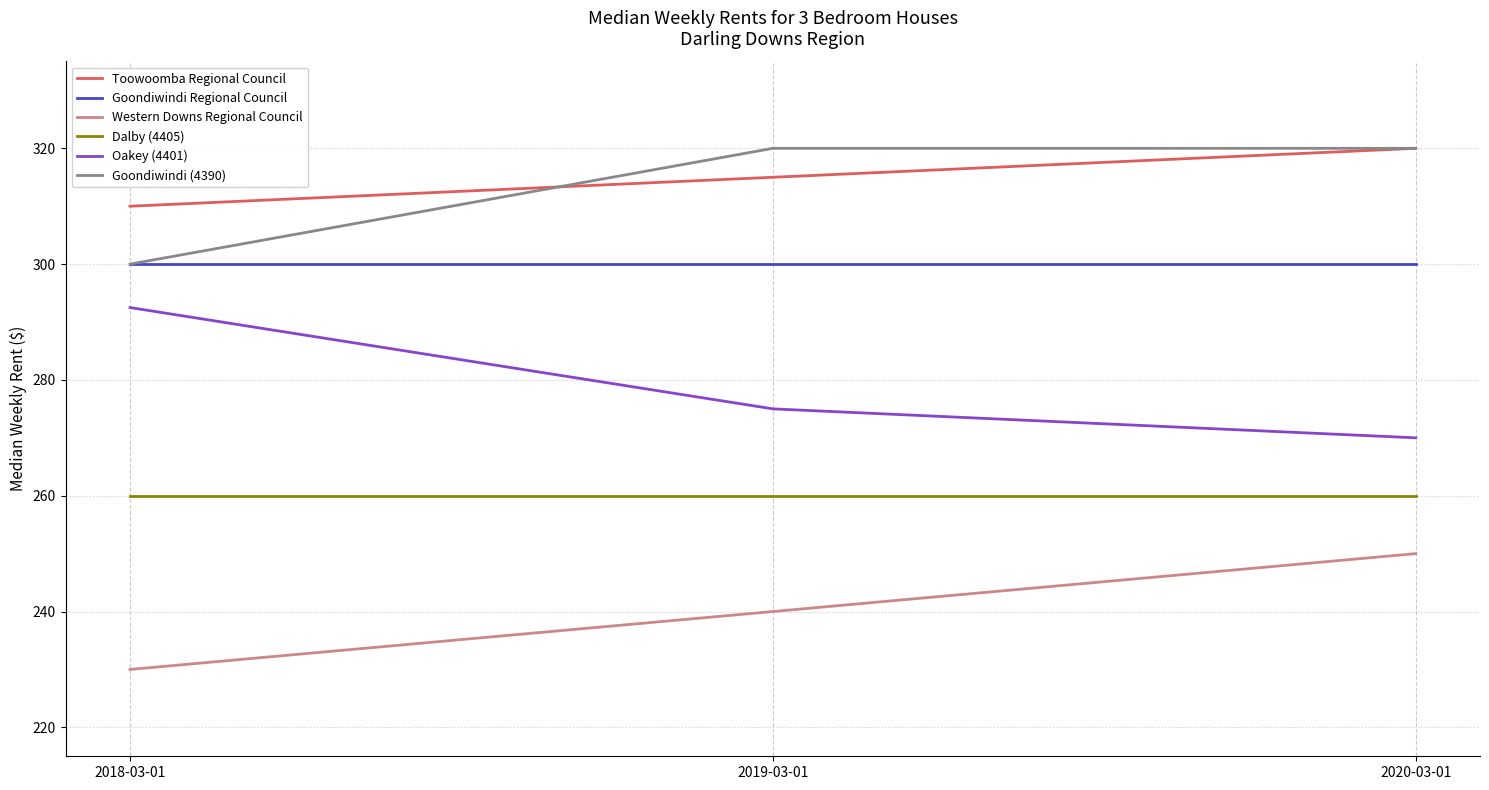

What is the difference between the Toowoomba Regional Council values at 2019-03-01 and 2018-03-01?

5.0